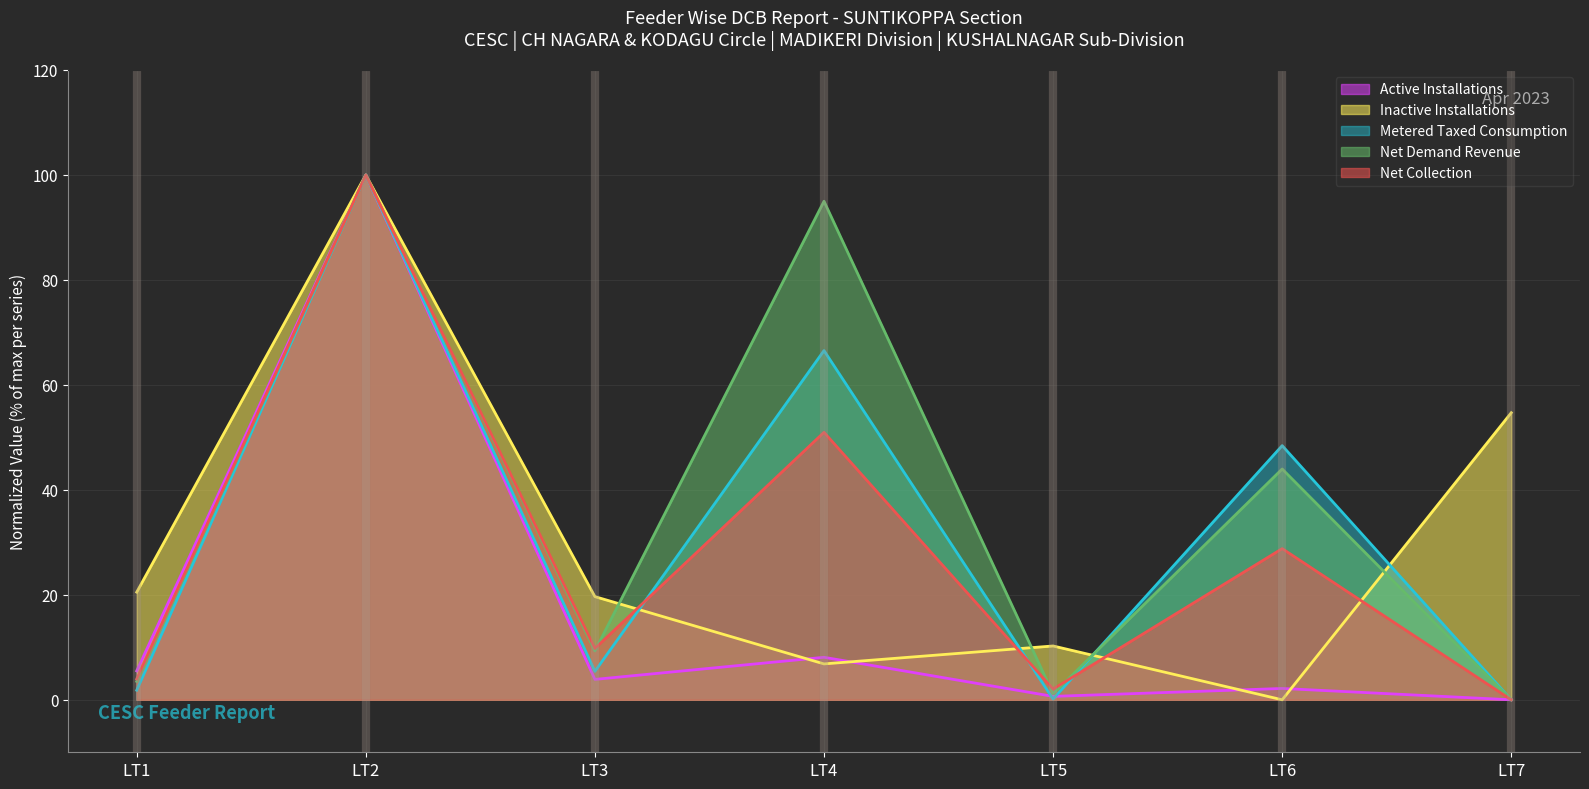

Reading left to right, transcribe all the data shown in this chart.

Active Installations: LT1=5.5	LT2=100.0	LT3=3.9	LT4=8.1	LT5=0.6	LT6=2.2	LT7=0.0
Inactive Installations: LT1=20.5	LT2=100.0	LT3=19.7	LT4=6.8	LT5=10.3	LT6=0.0	LT7=54.7
Metered Taxed Consumption: LT1=1.8	LT2=100.0	LT3=5.4	LT4=66.5	LT5=0.1	LT6=48.4	LT7=0.0
Net Demand Revenue: LT1=3.5	LT2=100.0	LT3=9.3	LT4=95.0	LT5=1.1	LT6=44.0	LT7=0.0
Net Collection: LT1=4.0	LT2=100.0	LT3=9.8	LT4=51.0	LT5=2.0	LT6=28.8	LT7=0.0